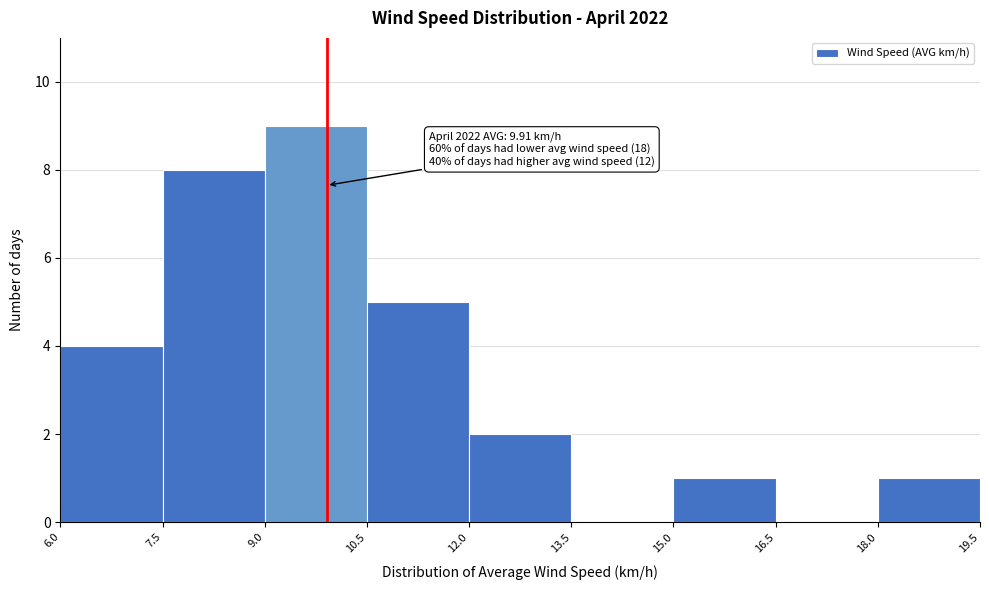

Over which range of the x-axis is the bar tallest?

9.0 to 10.5